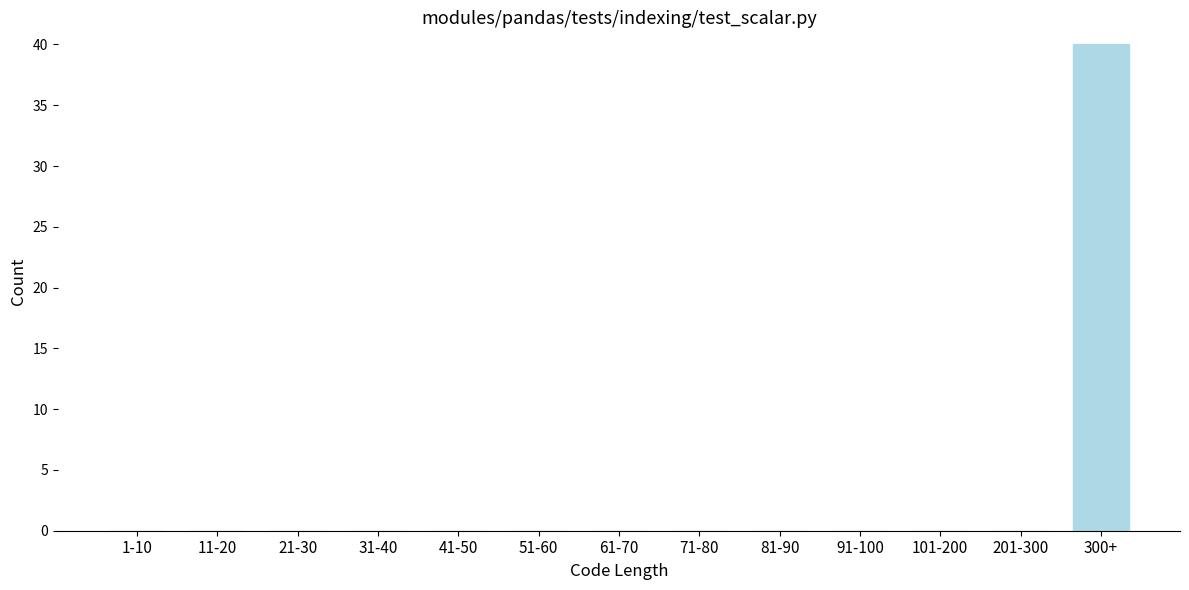

Reading right to left, list all the values displayed in this chart.

300+=40	201-300=0	101-200=0	91-100=0	81-90=0	71-80=0	61-70=0	51-60=0	41-50=0	31-40=0	21-30=0	11-20=0	1-10=0